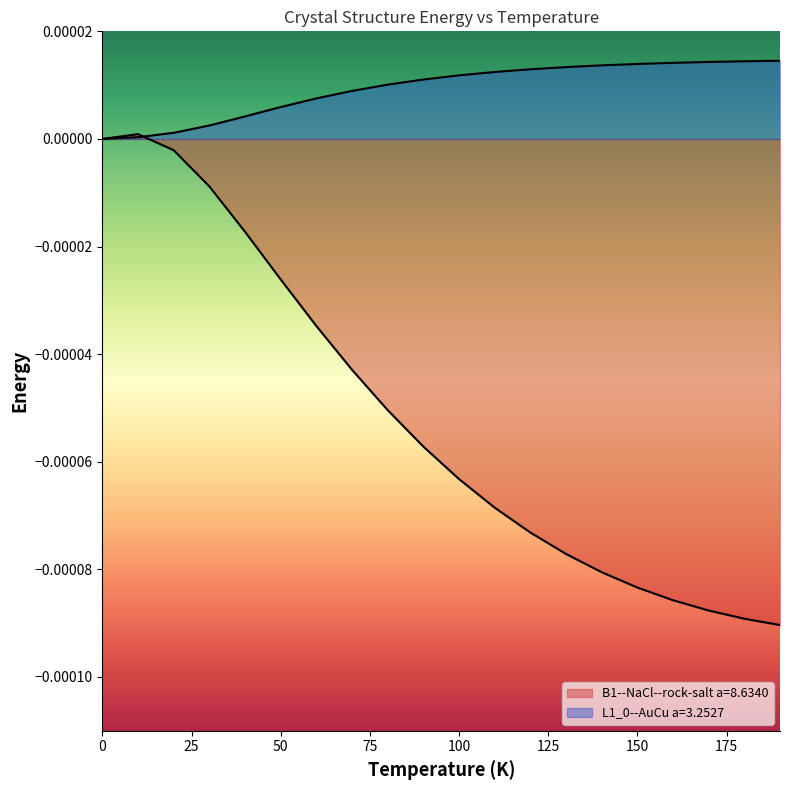

In B1--NaCl--rock-salt a=8.6340, how many points are higher than both neighbors (excluding endpoints)?

1